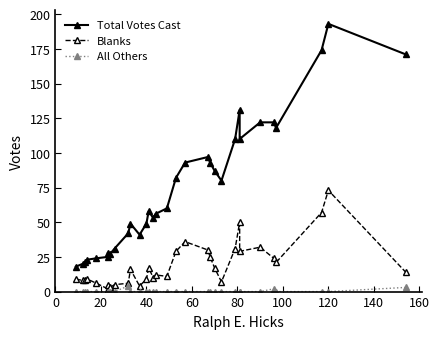

Which series has the widest spread of values?

Total Votes Cast